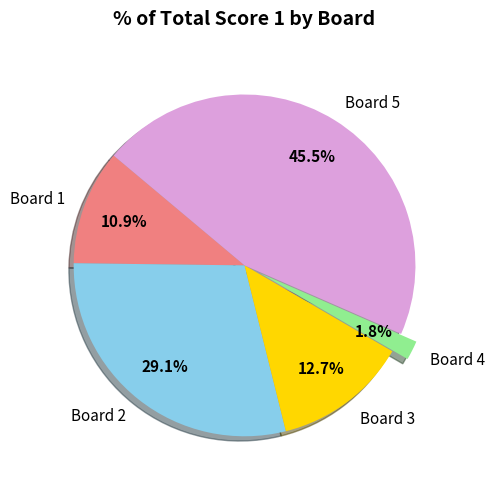

Which has a higher value, Board 4 or Board 2?

Board 2